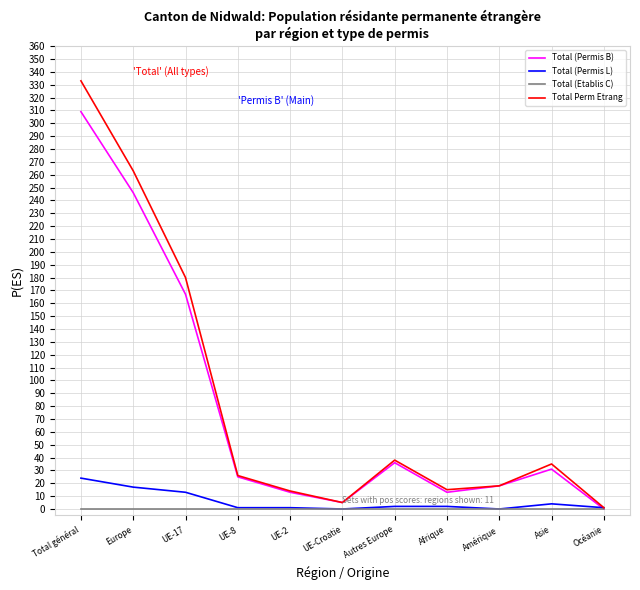

Rank the series by their maximum value, from lowest to highest.

Total (Etablis C), Total (Permis L), Total (Permis B), Total Perm Etrang